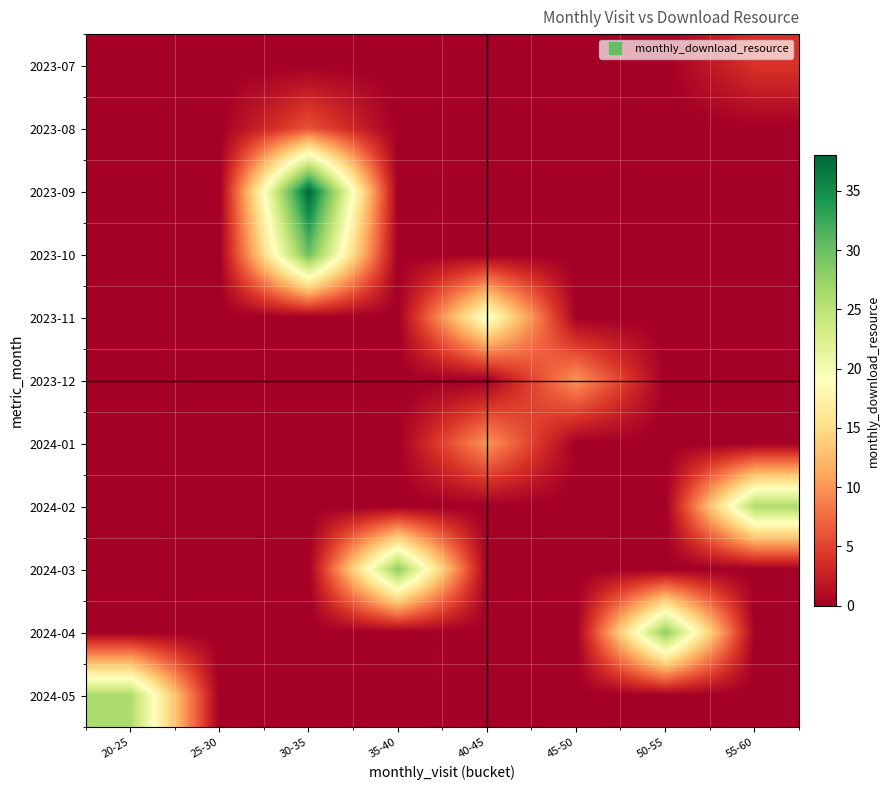

Reading left to right, extract all data points from this chart.

2023-07: 20-25=0	25-30=0	30-35=0	35-40=0	40-45=0	45-50=0	50-55=0	55-60=4
2023-08: 20-25=0	25-30=0	30-35=6	35-40=0	40-45=0	45-50=0	50-55=0	55-60=0
2023-09: 20-25=0	25-30=0	30-35=38	35-40=0	40-45=0	45-50=0	50-55=0	55-60=0
2023-10: 20-25=0	25-30=0	30-35=30	35-40=0	40-45=0	45-50=0	50-55=0	55-60=0
2023-11: 20-25=0	25-30=0	30-35=0	35-40=0	40-45=20	45-50=0	50-55=0	55-60=0
2023-12: 20-25=0	25-30=0	30-35=0	35-40=0	40-45=0	45-50=10	50-55=0	55-60=0
2024-01: 20-25=0	25-30=0	30-35=0	35-40=0	40-45=10	45-50=0	50-55=0	55-60=0
2024-02: 20-25=0	25-30=0	30-35=0	35-40=0	40-45=0	45-50=0	50-55=0	55-60=26
2024-03: 20-25=0	25-30=0	30-35=0	35-40=28	40-45=0	45-50=0	50-55=0	55-60=0
2024-04: 20-25=0	25-30=0	30-35=0	35-40=0	40-45=0	45-50=0	50-55=28	55-60=0
2024-05: 20-25=26	25-30=0	30-35=0	35-40=0	40-45=0	45-50=0	50-55=0	55-60=0